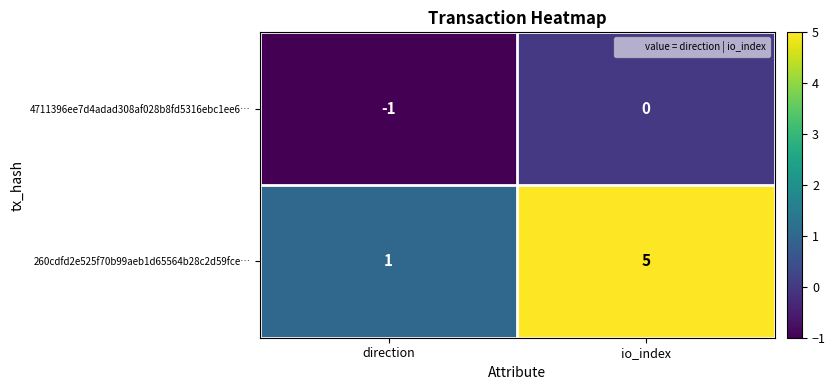

How many series are shown in this chart?

2